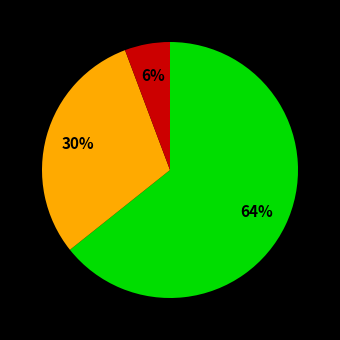

How many segments does this pie chart have?

3